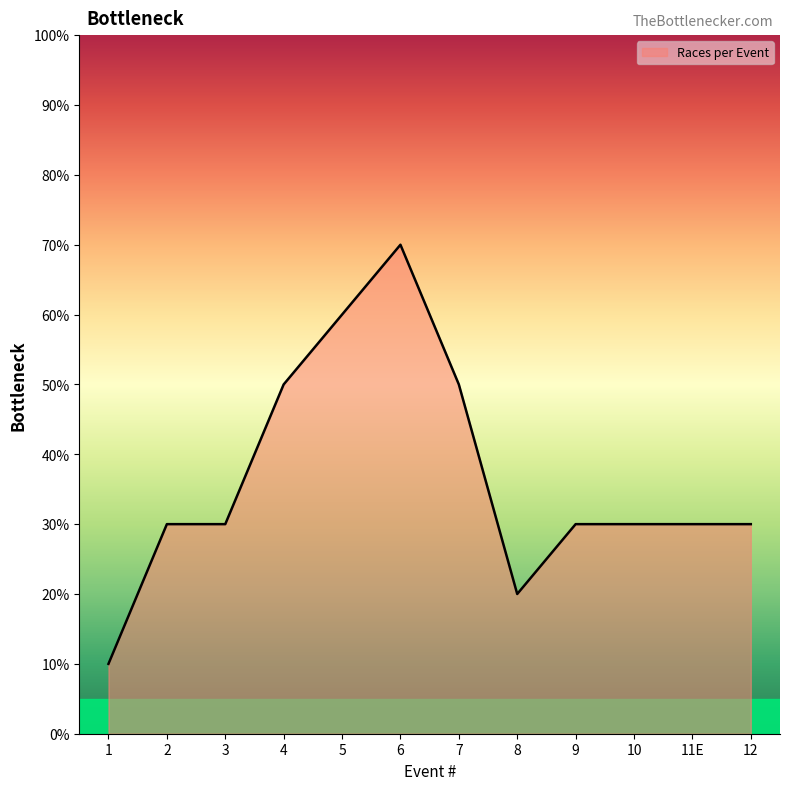

Reading left to right, list all the values displayed in this chart.

1	3	3	5	6	7	5	2	3	3	3	3